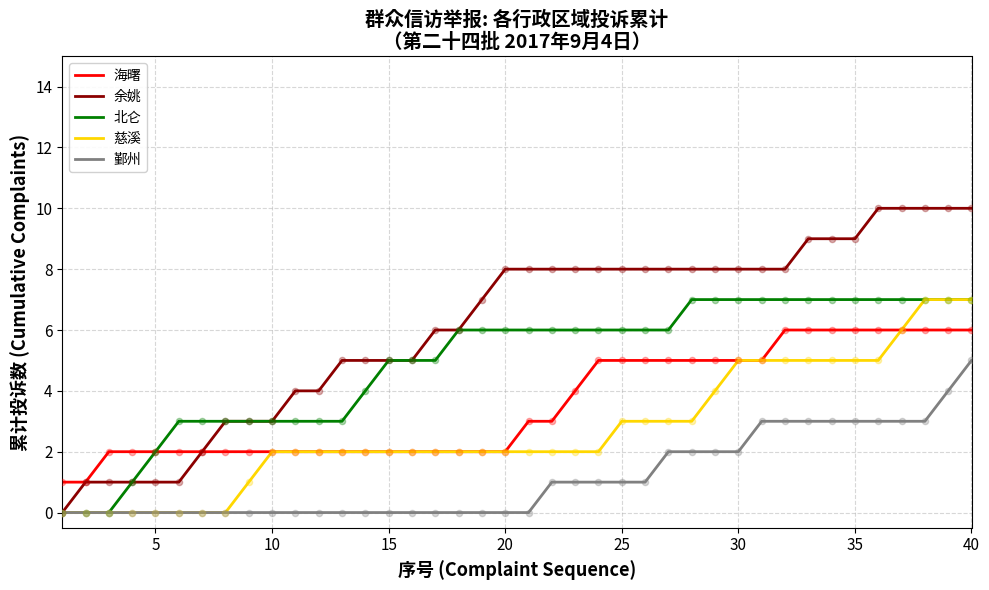

What are all the series names shown in the legend?

海曙, 余姚, 北仑, 慈溪, 鄞州